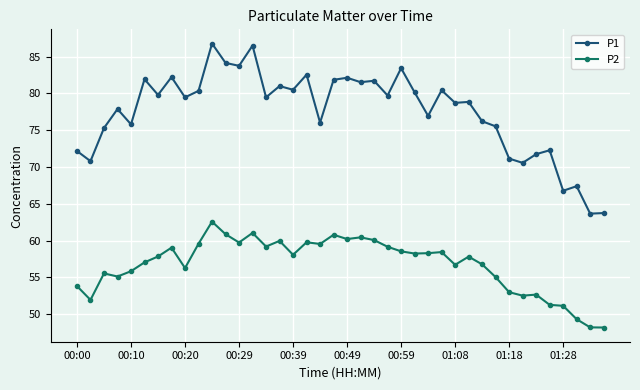

Which series has the largest range (max minus min)?

P1